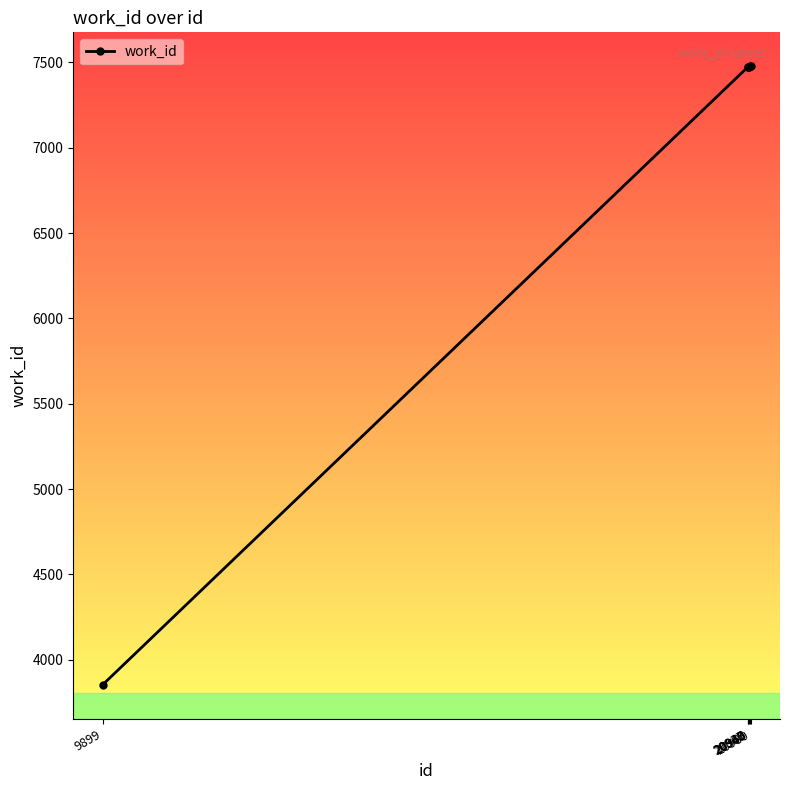

What is the sum of all values?

41230